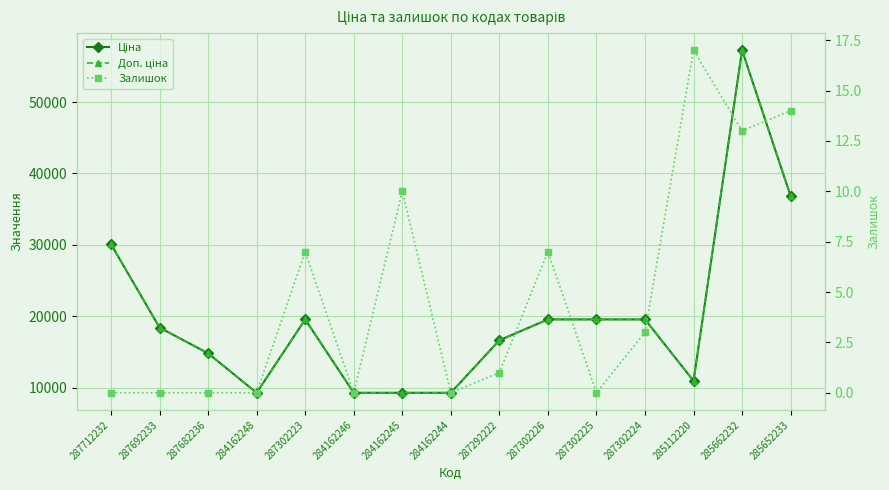

True or false: Доп. ціна and Залишок intersect in this chart.

False